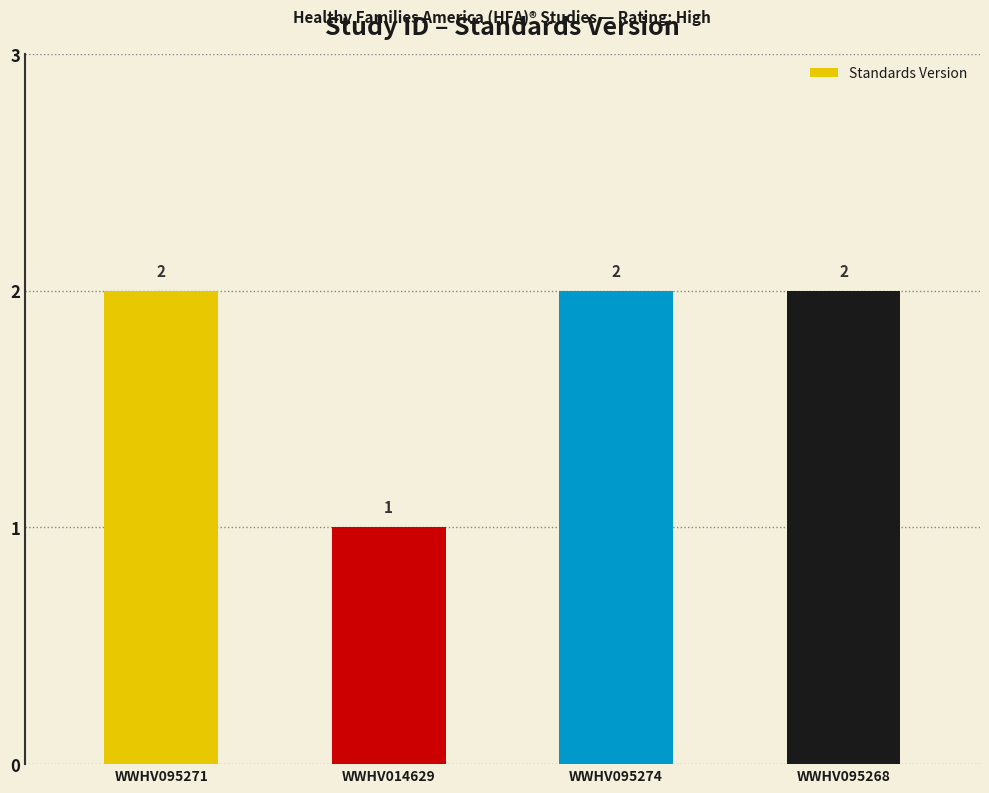

At which label is the value closest to 1?

WWHV014629